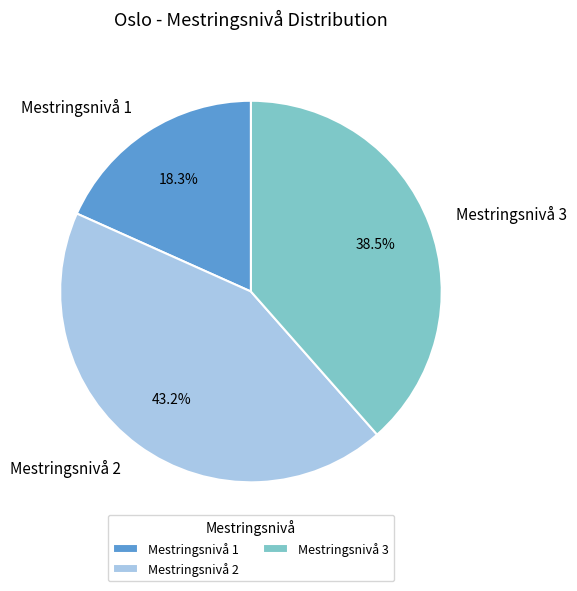

What is the ratio of the value at Mestringsnivå 1 to the value at Mestringsnivå 2?

0.4